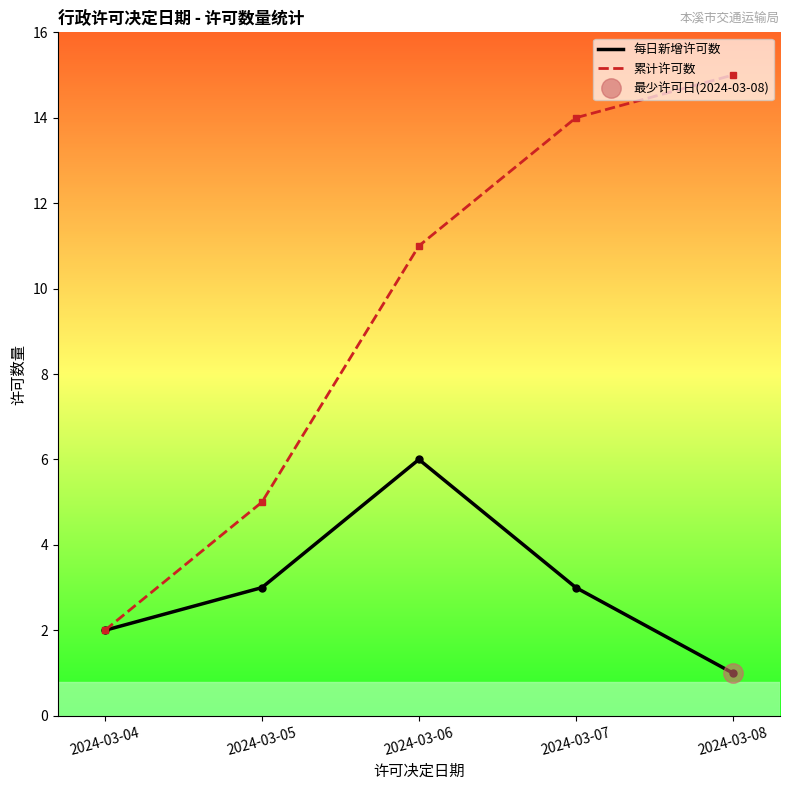

Where is 每日新增许可数 nearest to the value 3?

2024-03-05